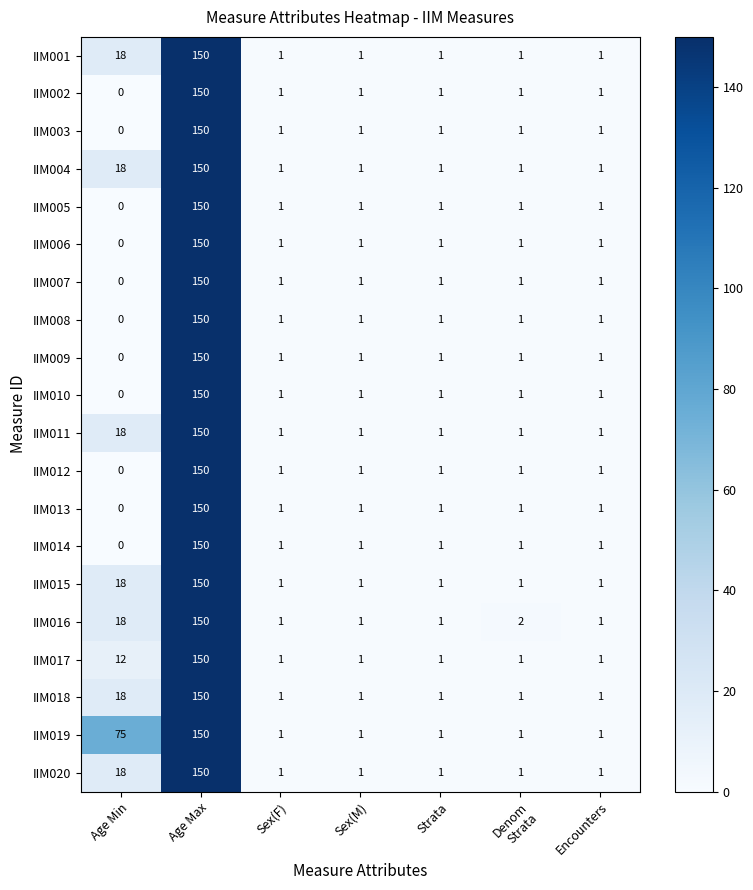

At which category is the sum across all series the highest?

Age Max